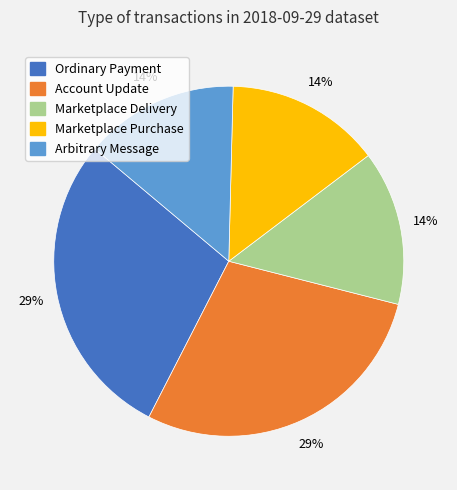

To the nearest percent, what portion does Ordinary Payment represent?

29%